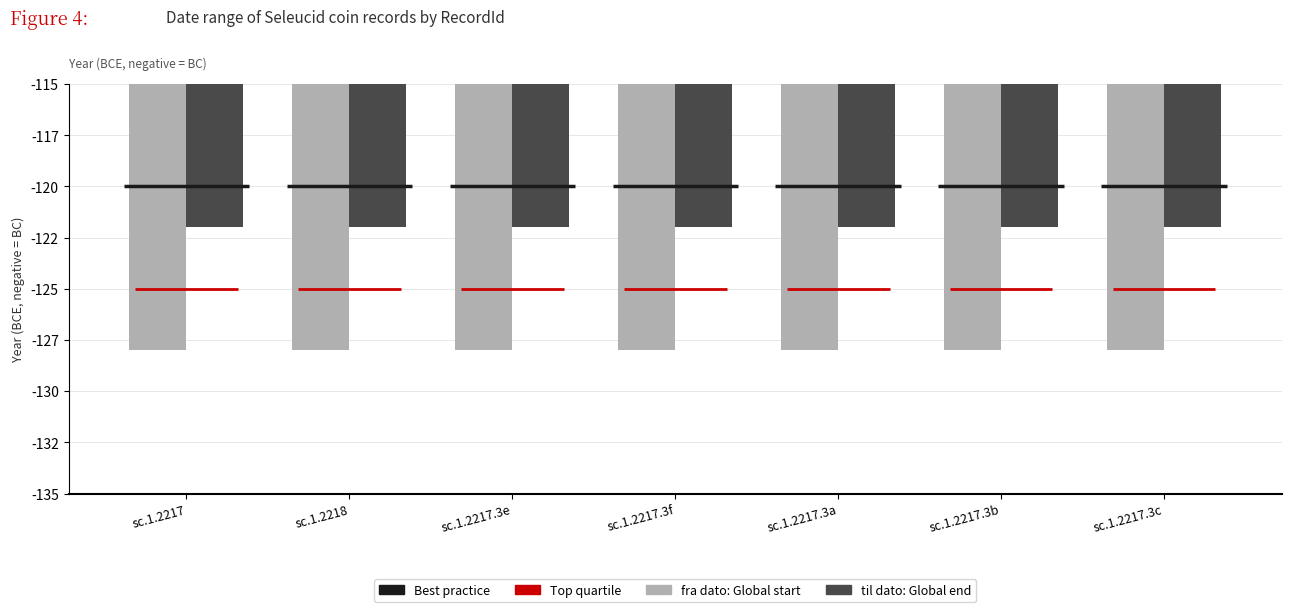

Reading left to right, transcribe all the data shown in this chart.

fra dato: -128	-128	-128	-128	-128	-128	-128
til dato: -122	-122	-122	-122	-122	-122	-122